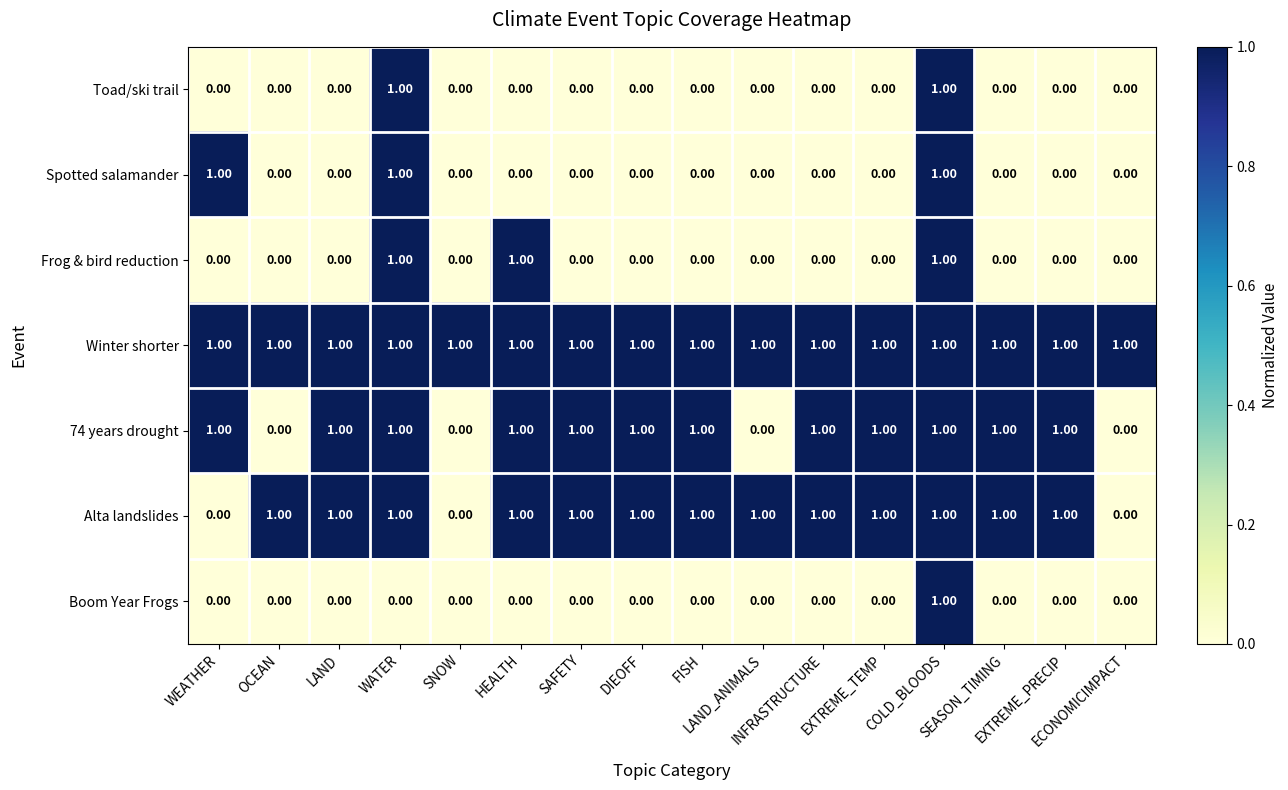

Which series has the largest total across all categories?

Winter shorter